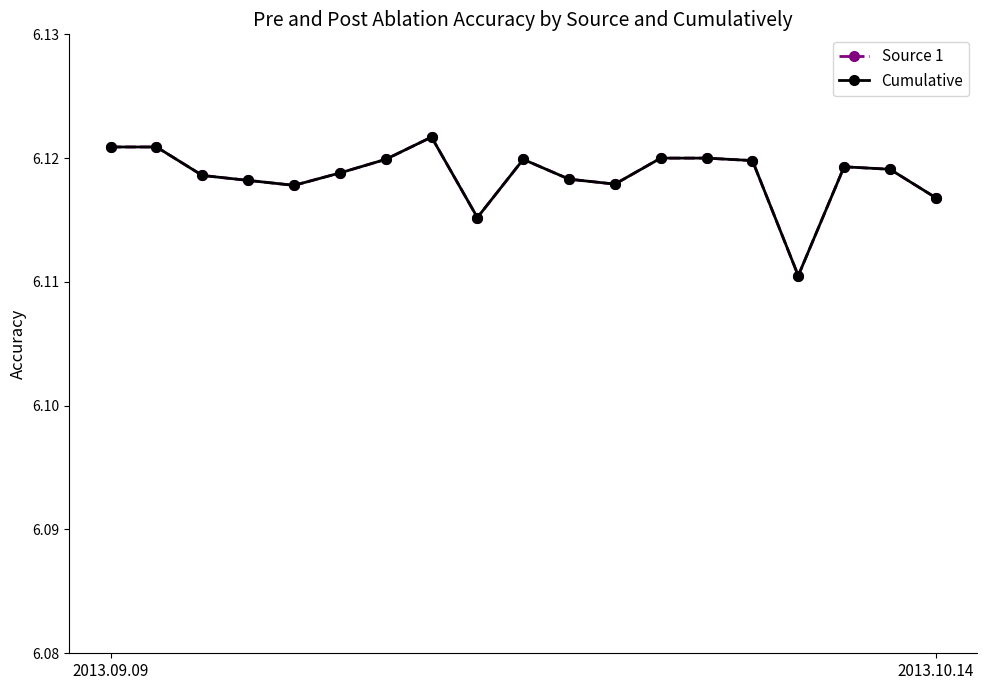

True or false: Source 1 and Cumulative intersect in this chart.

False